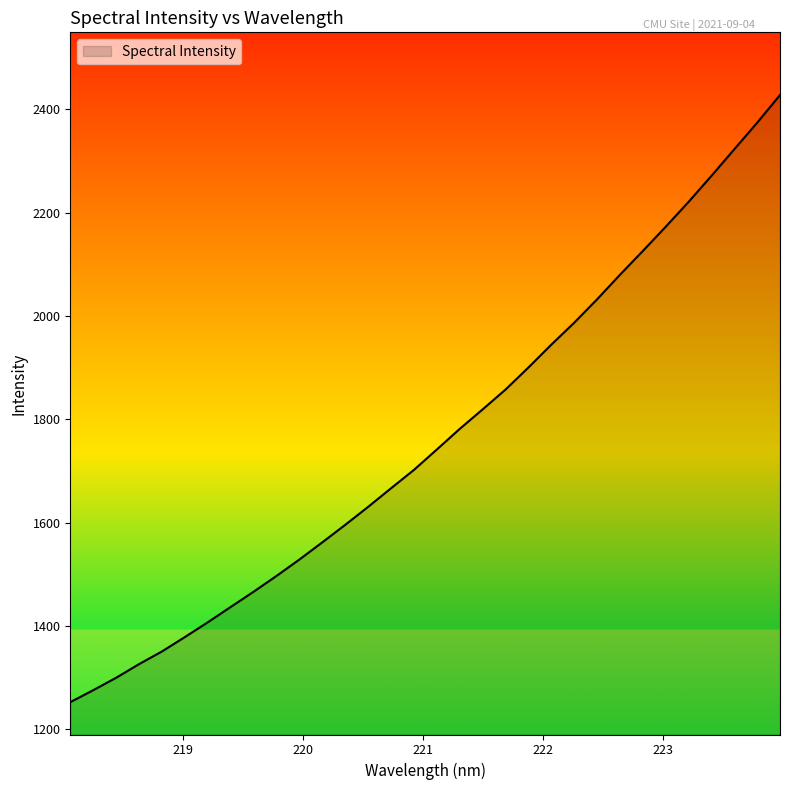

True or false: there are more than 2 points higher than both neighbors.

False